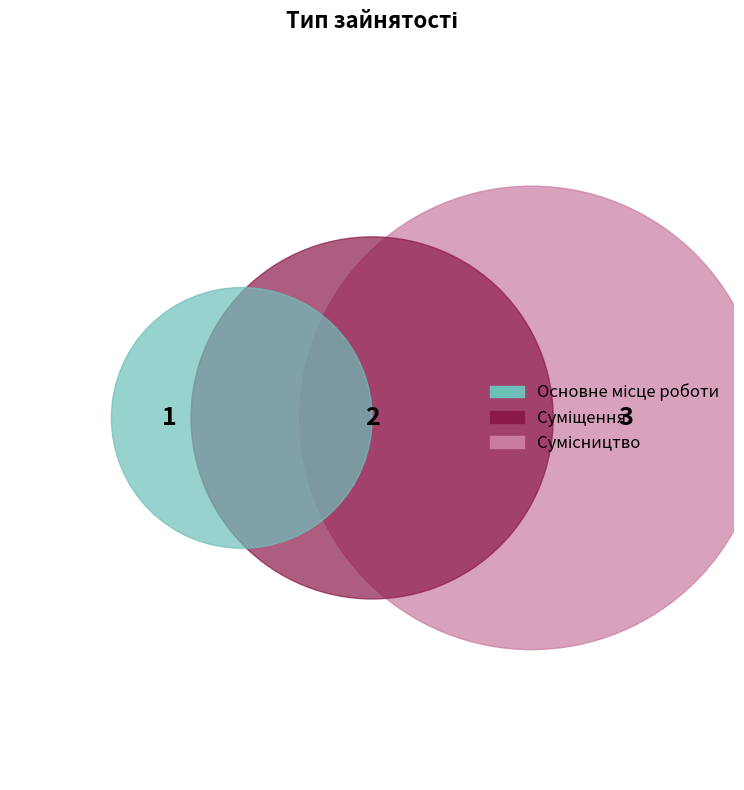

To the nearest percent, what portion does Основне місце роботи represent?

17%